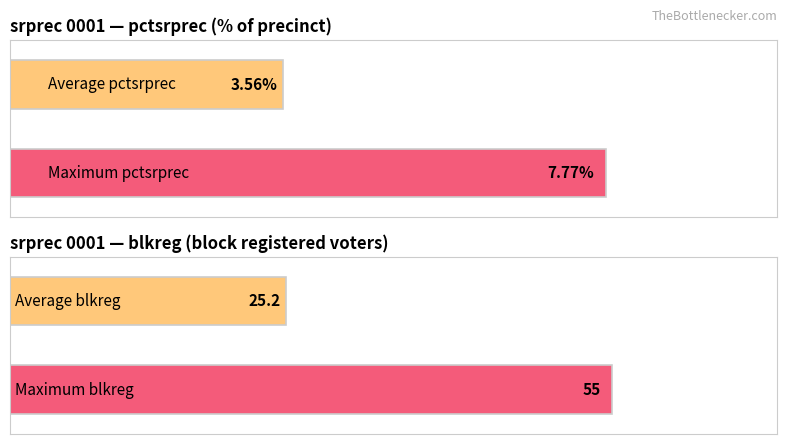

Does the chart contain stacked bars?

No